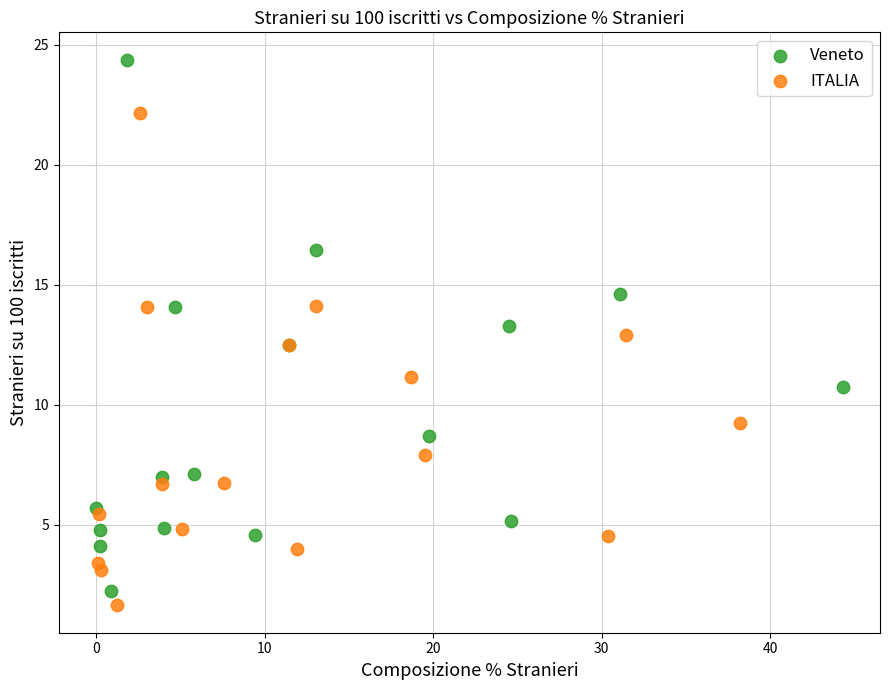

What are all the series names shown in the legend?

Veneto, ITALIA